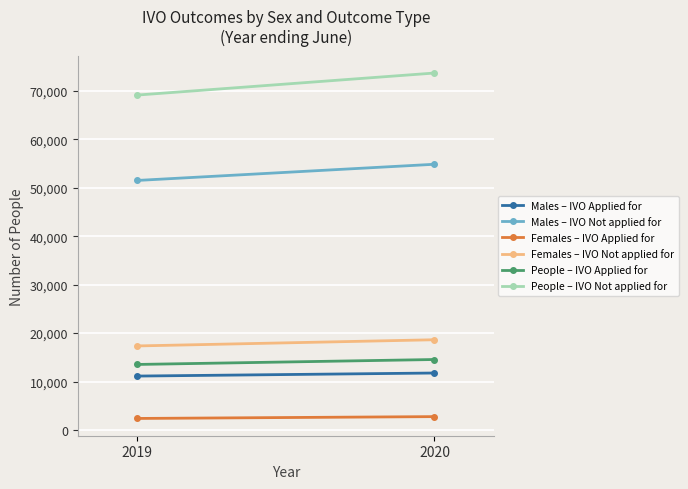

What is the minimum value for Males – IVO Applied for?

11139